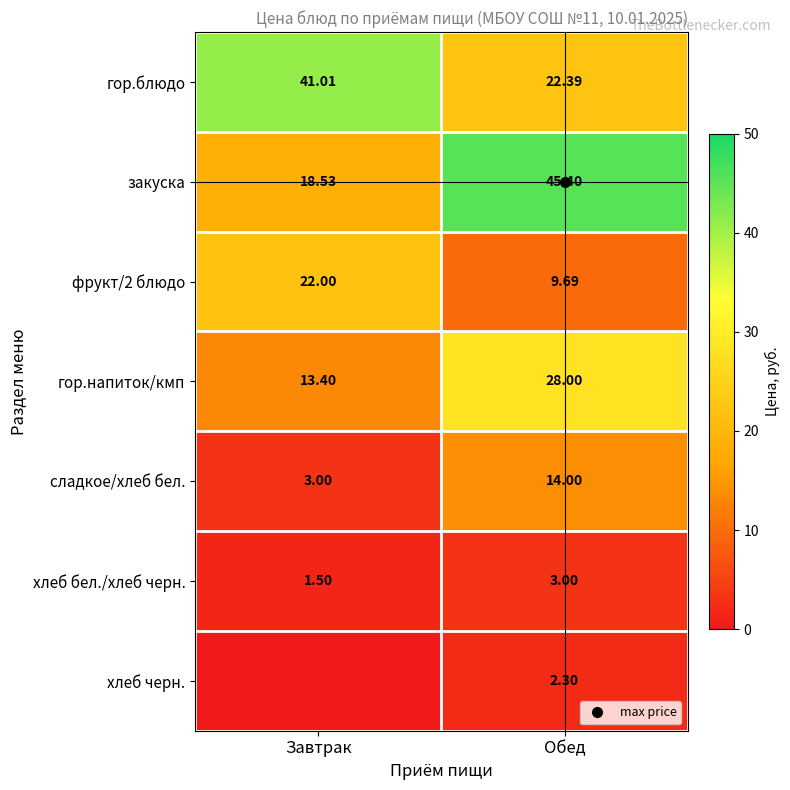

What is the lowest value of the фрукт/2 блюдо series?

9.7